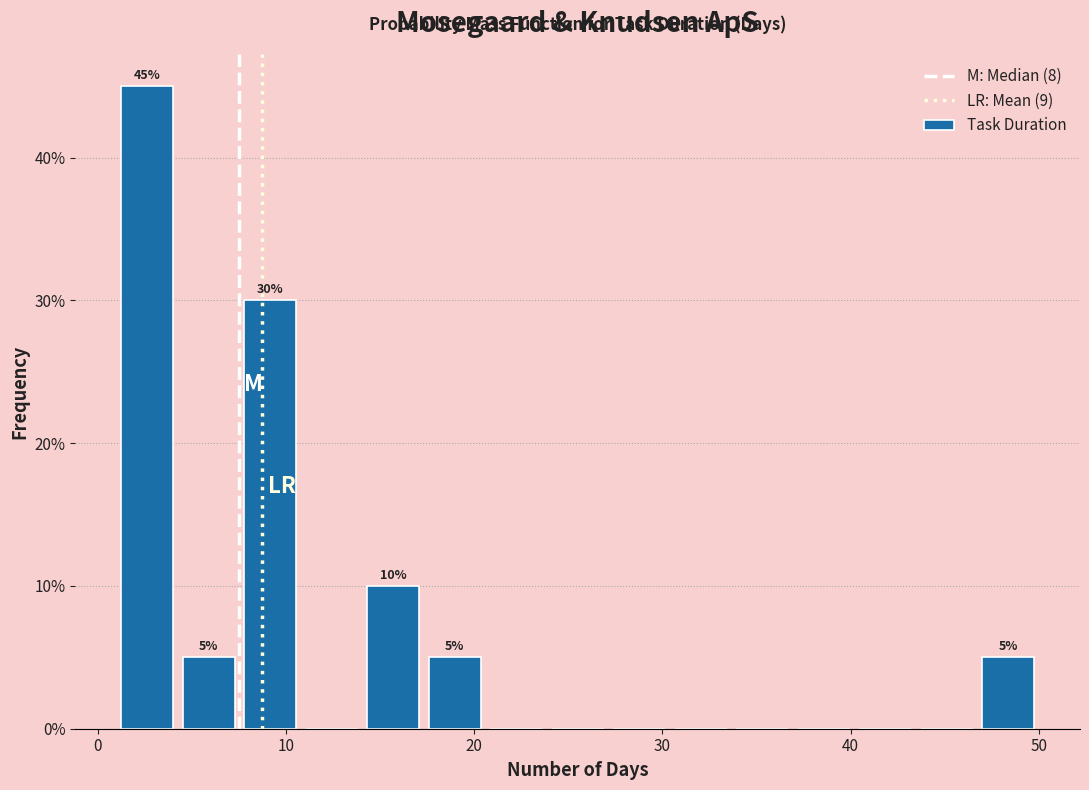

Around what value on the x-axis is the tallest bar? Give the approximate position of its centre, as read against the axis.

3